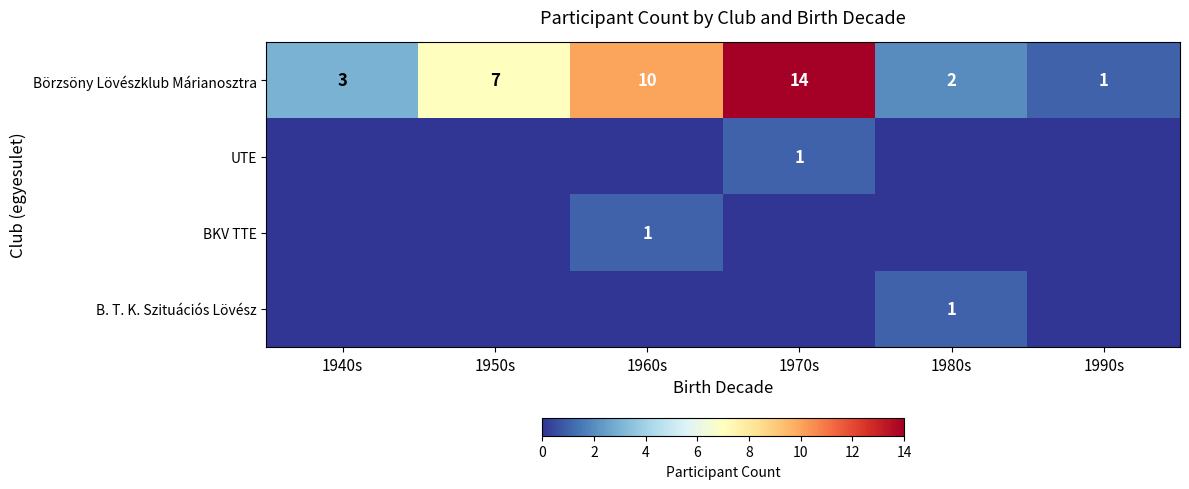

Which series has the largest total across all categories?

Börzsöny Lövészklub Márianosztra